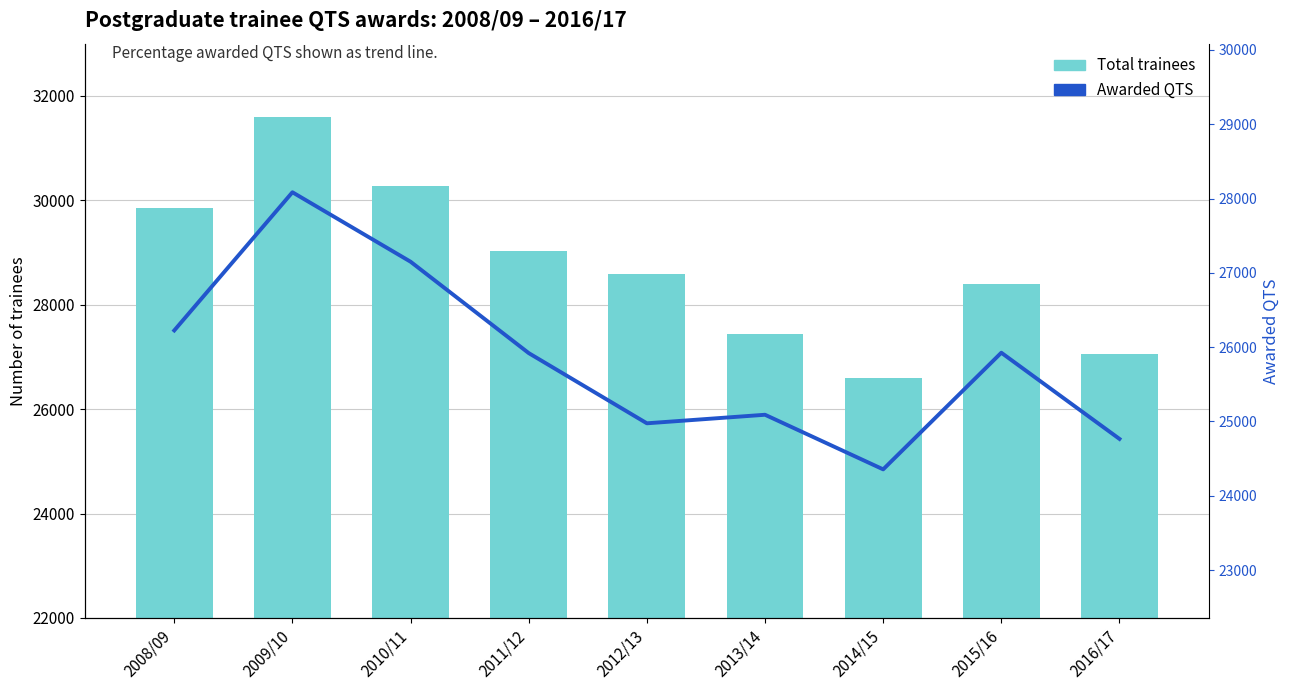

Reading left to right, extract all data points from this chart.

Total trainees: 2008/09=29850	2009/10=31590	2010/11=30280	2011/12=29020	2012/13=28595	2013/14=27435	2014/15=26605	2015/16=28395	2016/17=27065
Awarded QTS: 2008/09=26225	2009/10=28085	2010/11=27150	2011/12=25920	2012/13=24975	2013/14=25090	2014/15=24355	2015/16=25925	2016/17=24765